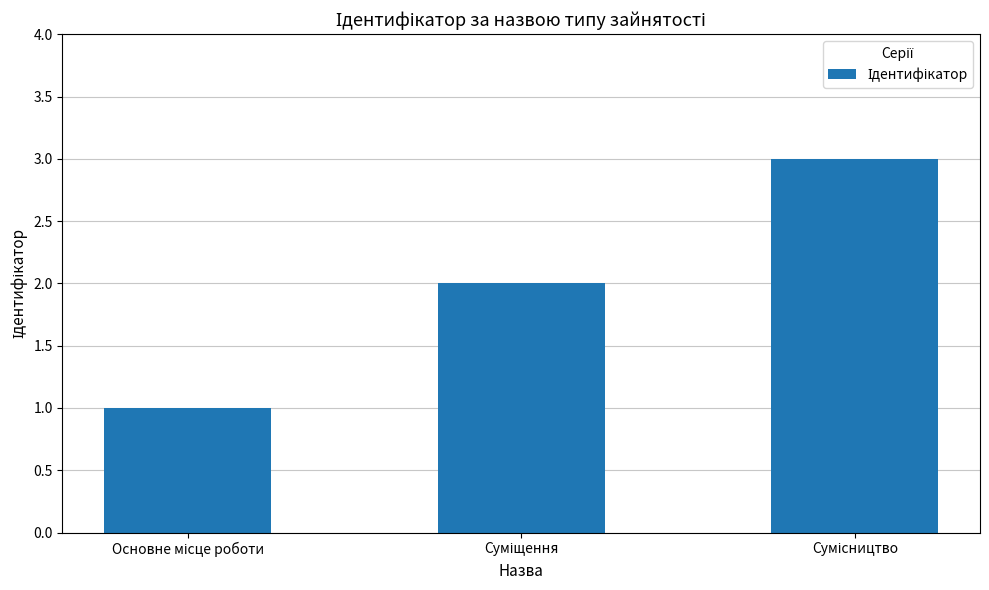

Reading left to right, transcribe all the data shown in this chart.

1	2	3